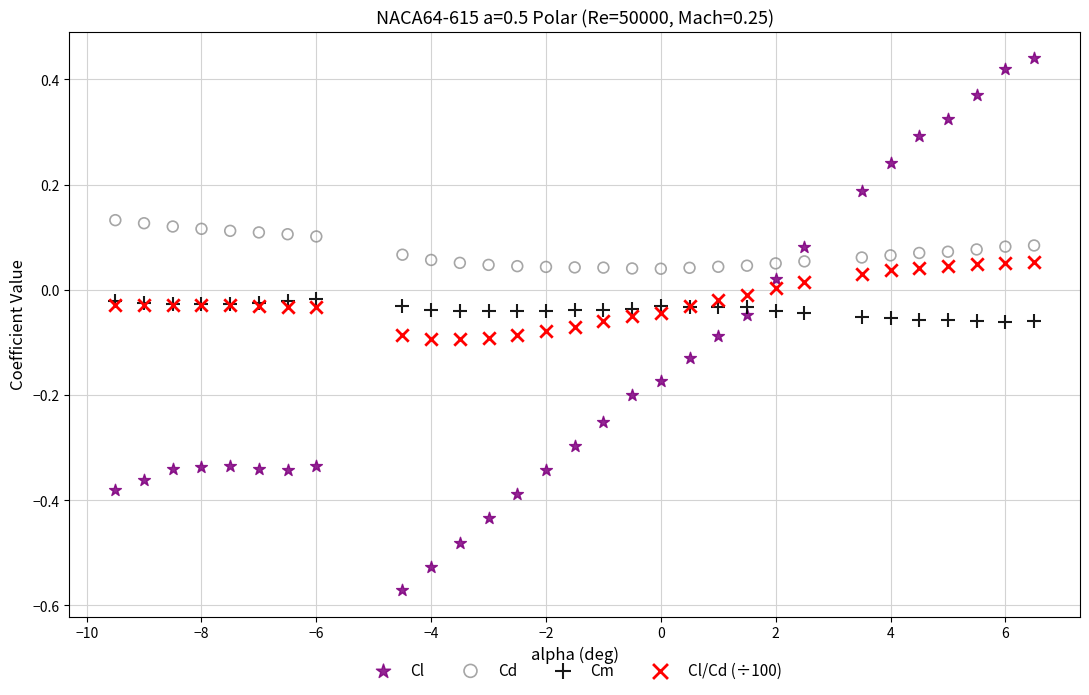

Which series has the widest spread of Y values?

Cl